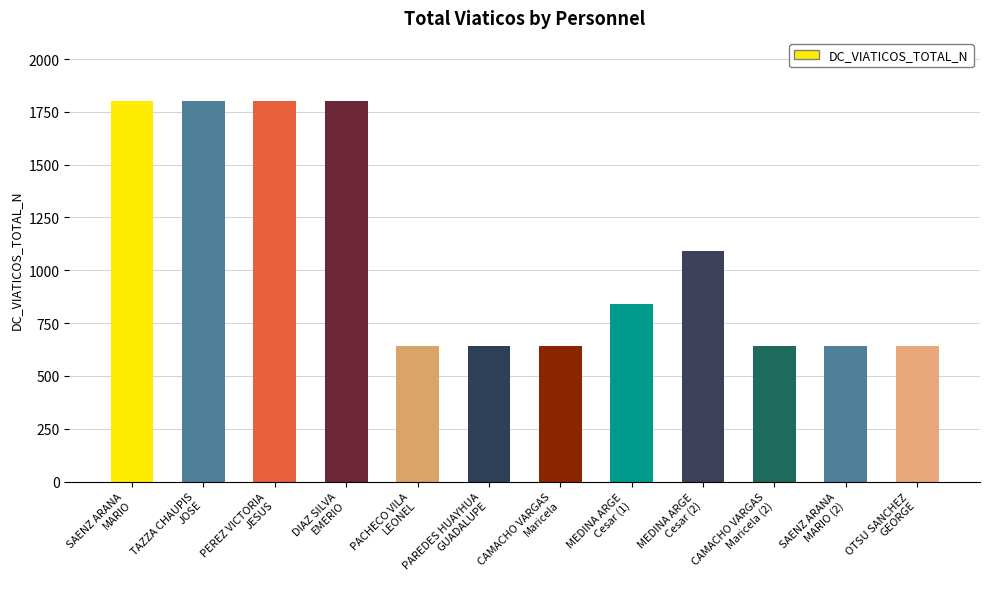

What is the smallest value displayed?

640